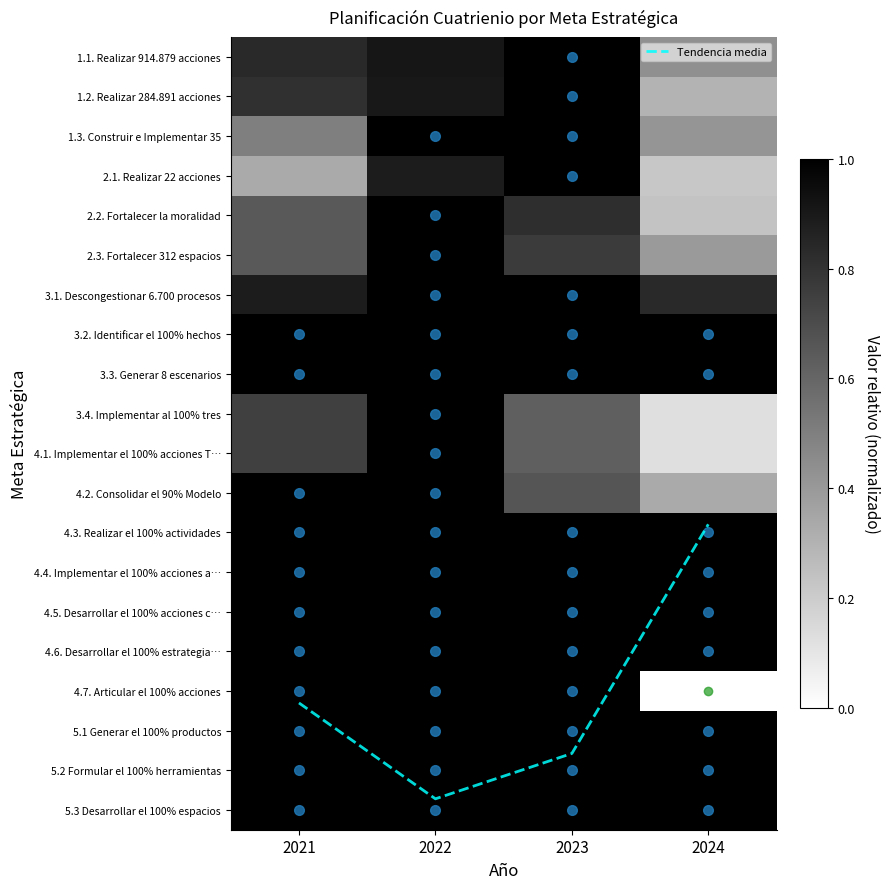

What is the average value of the 1.1. Realizar 914.879 acciones series?

0.8